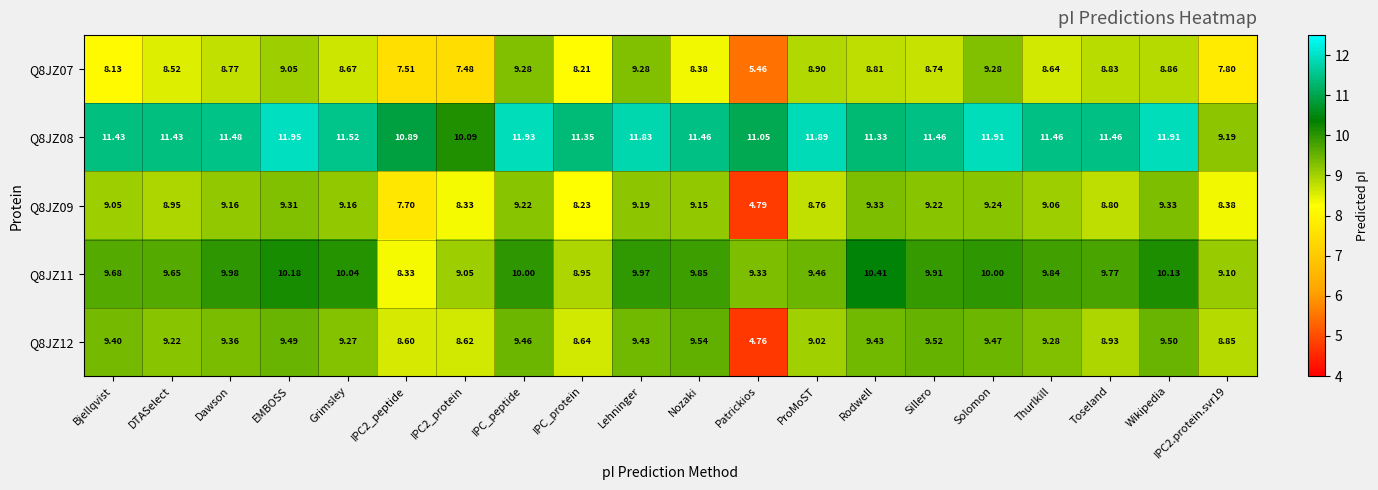

Which category has the highest value across all series?

EMBOSS